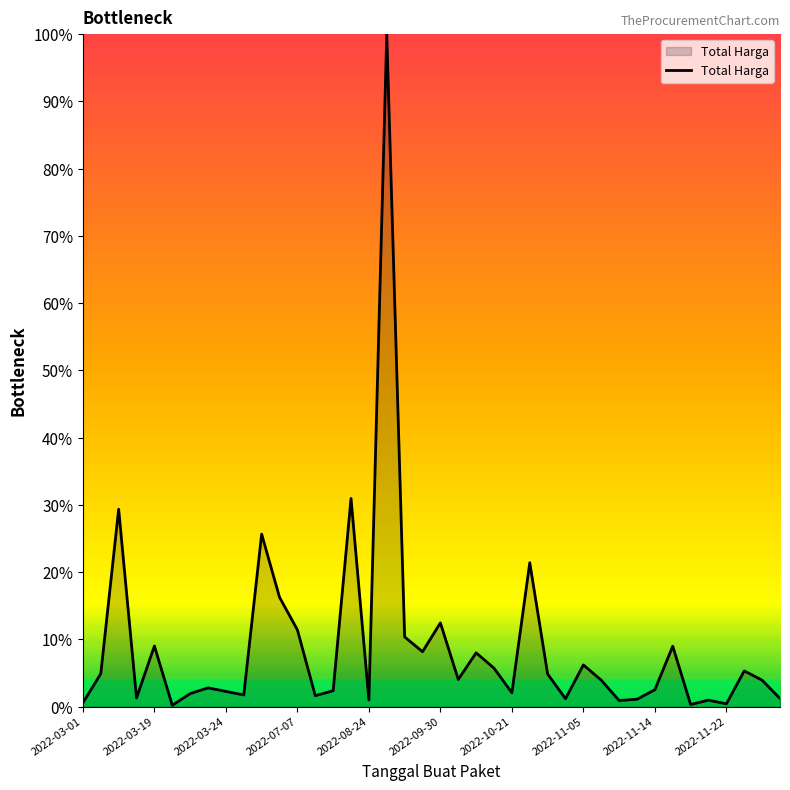

What is the maximum value shown in the chart?

100.0